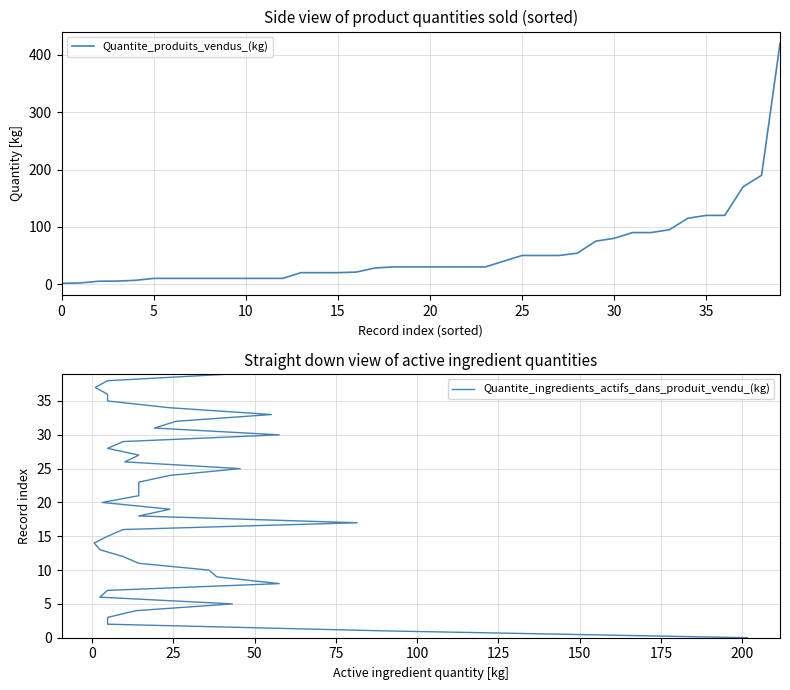

What is the sum of all Quantite_produits_vendus_(kg) values?

2198.4